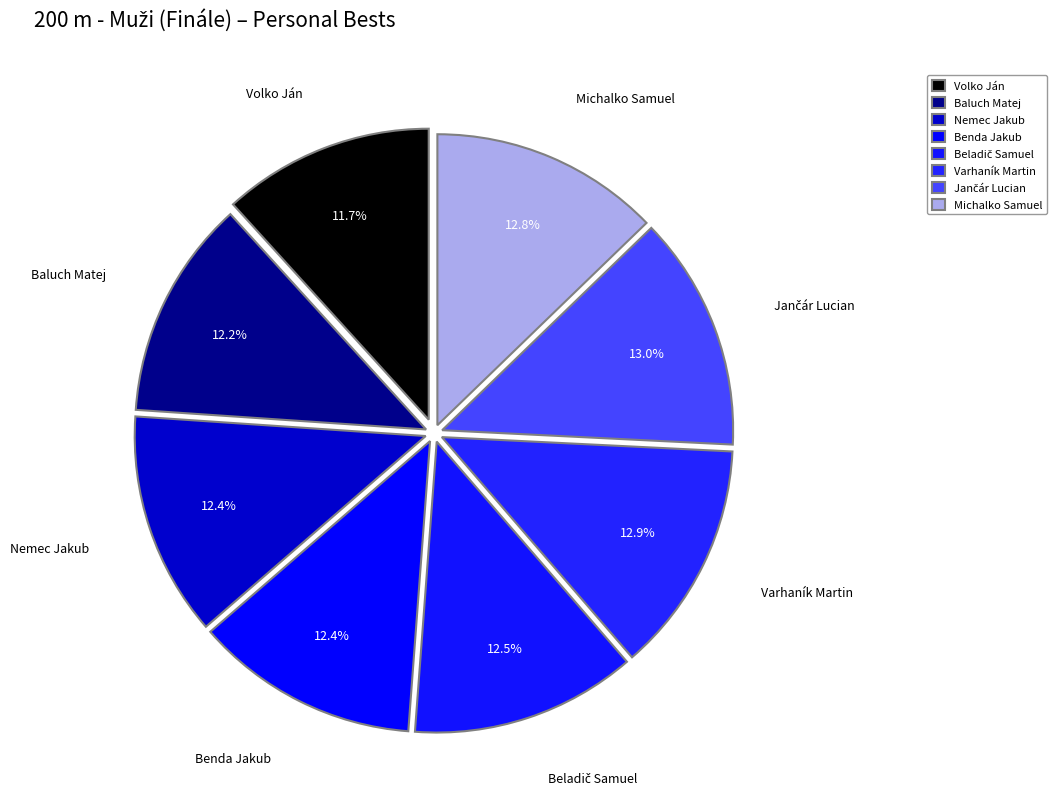

How many segments does this pie chart have?

8